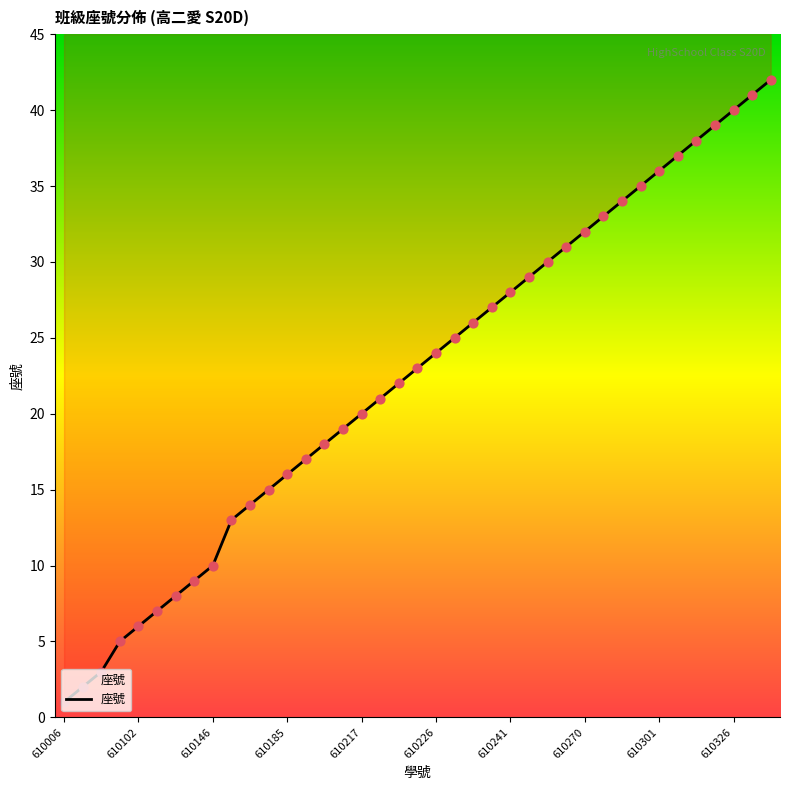

Which has a higher value, 10 or 27?

27